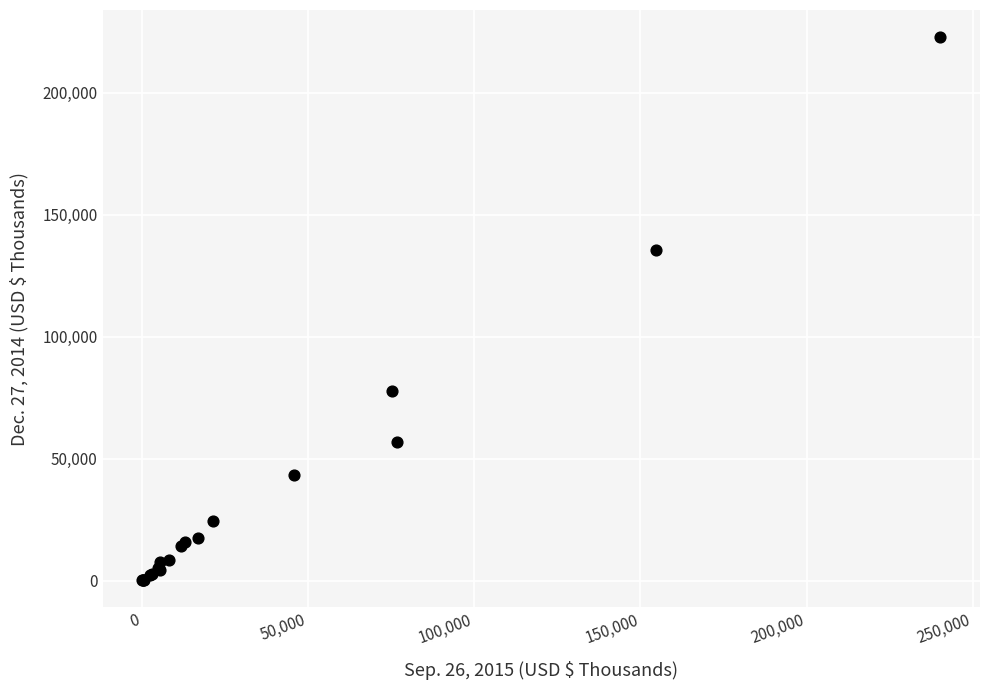

What Y value in the scatter plot is closest to 111518?

135547